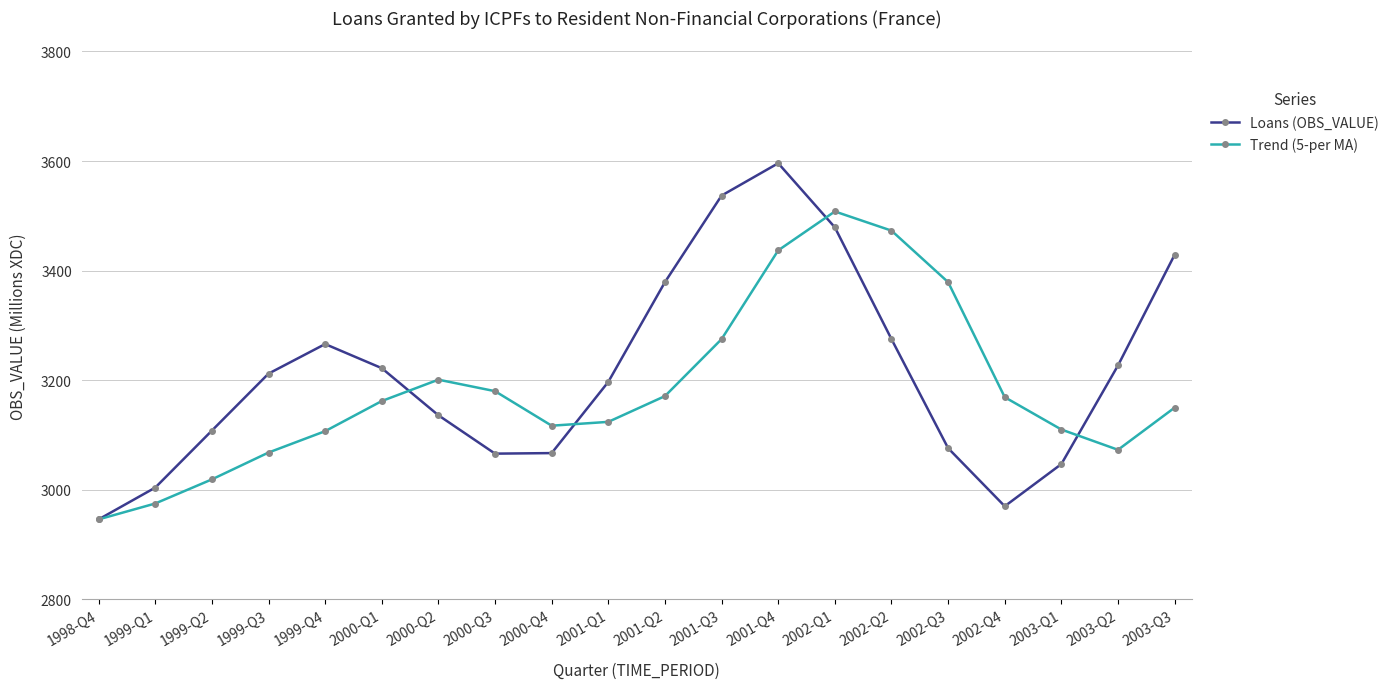

What is the average value of the Loans (OBS_VALUE) series?

3212